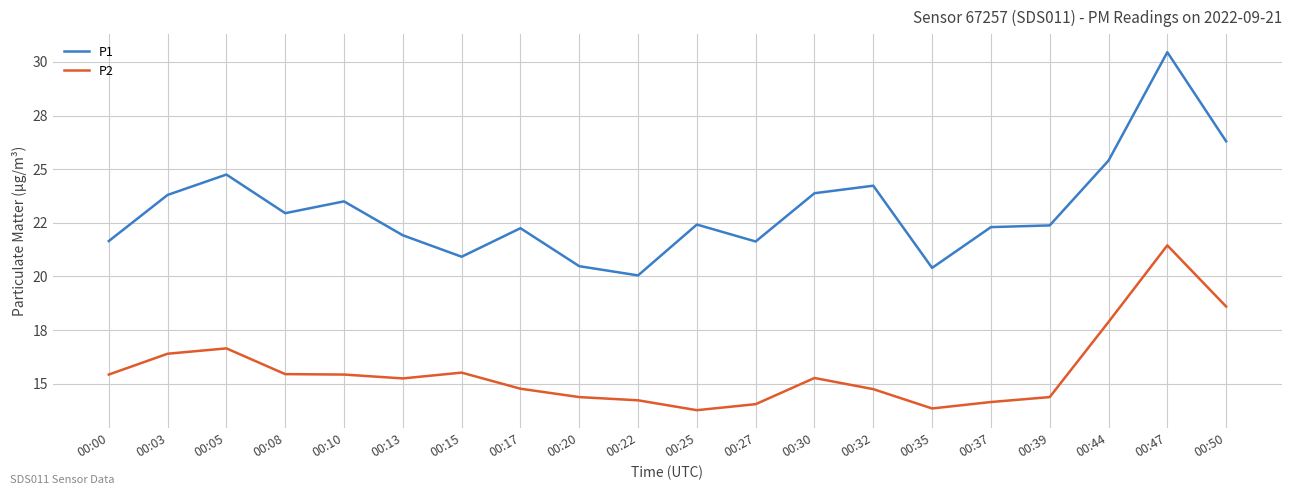

What are all the series names shown in the legend?

P1, P2